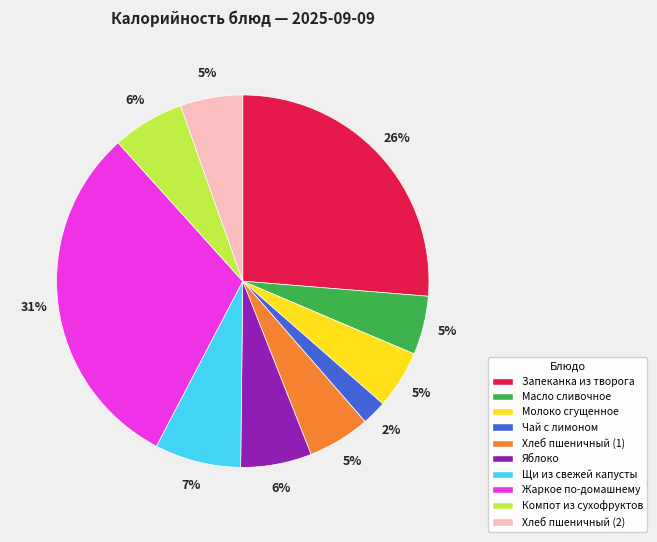

How many segments does this pie chart have?

10